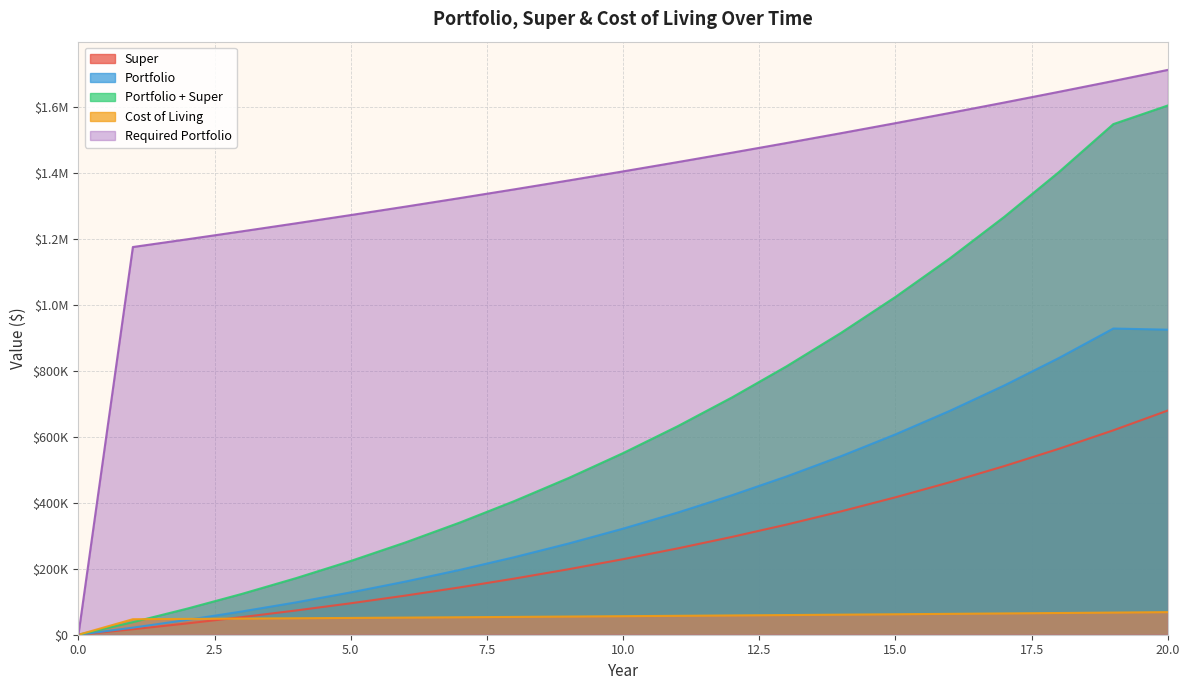

True or false: Required Portfolio has a value of 58438.6 at 12.

True